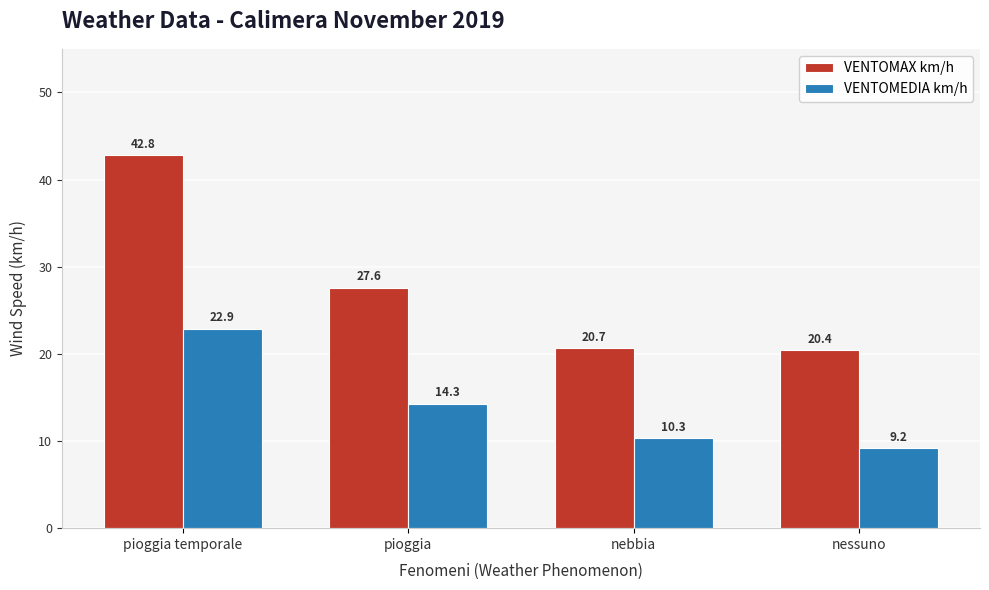

How many bars are there in total?

8